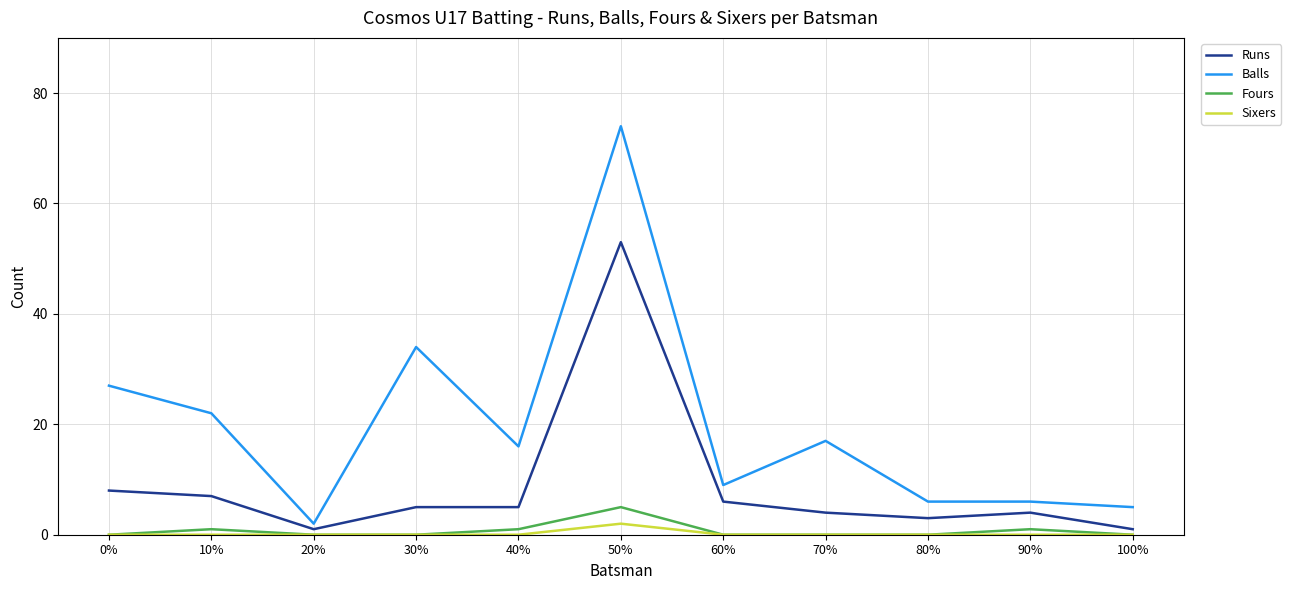

What position from the left is 20%?

3